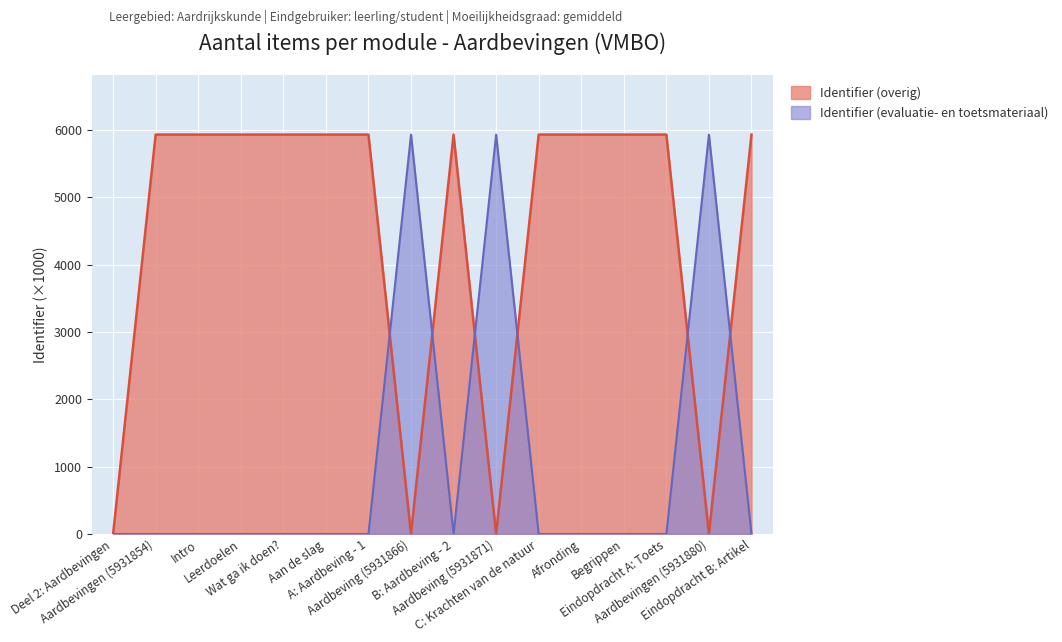

What is the sum of the Identifier (overig) values at B: Aardbeving - 2 and A: Aardbeving - 1?

11863.7